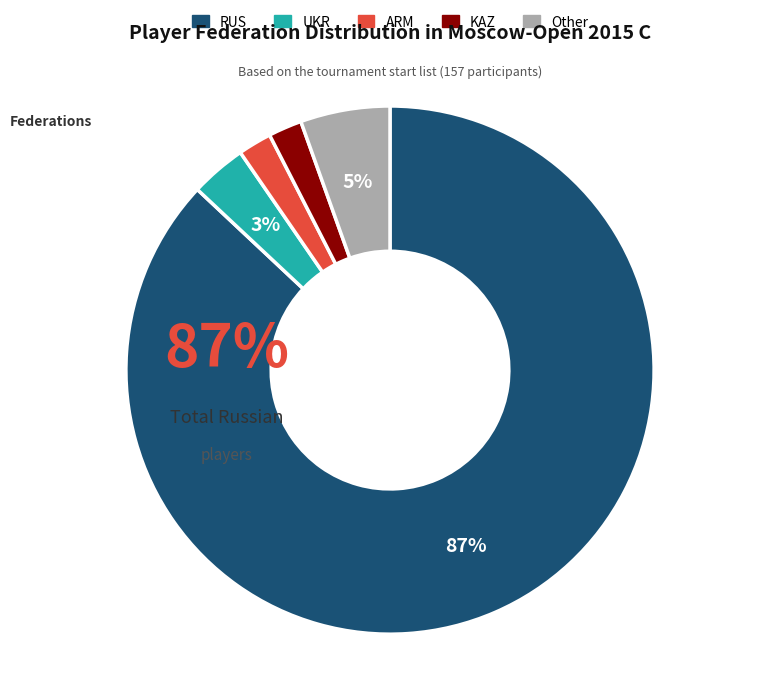

To the nearest percent, what is the difference between the Other and KAZ slice percentages?

3%